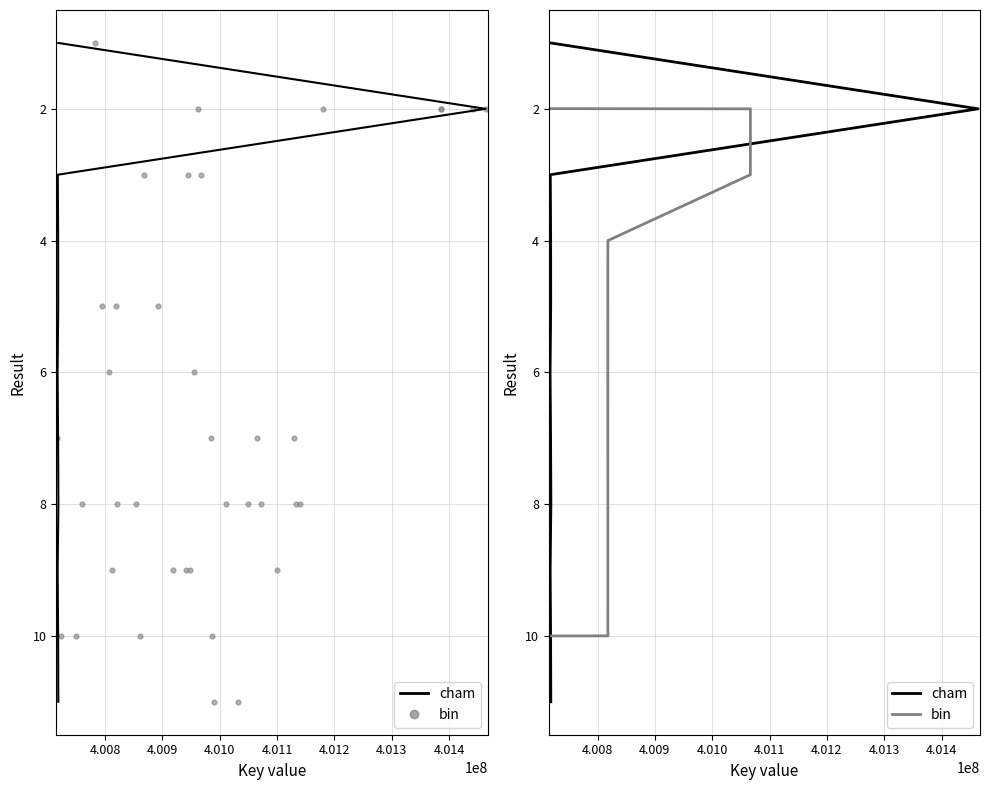

What are all the series names shown in the legend?

cham, bin